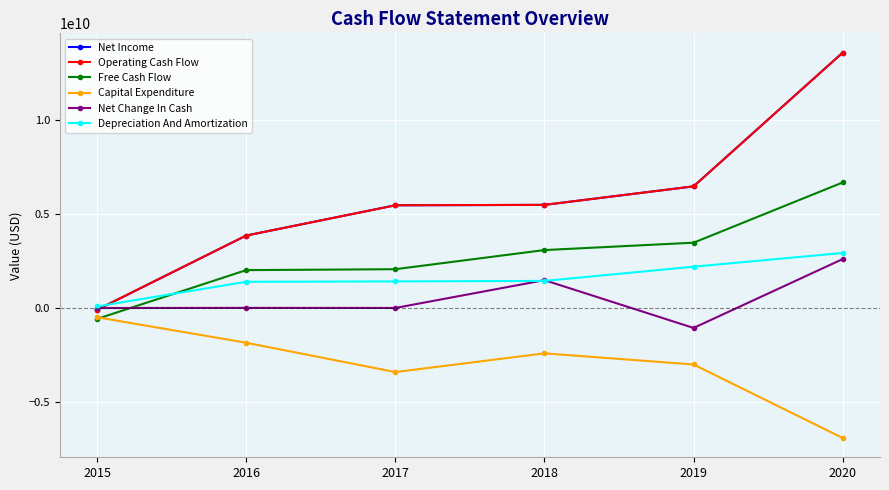

What are all the series names shown in the legend?

Net Income, Operating Cash Flow, Free Cash Flow, Capital Expenditure, Net Change In Cash, Depreciation And Amortization